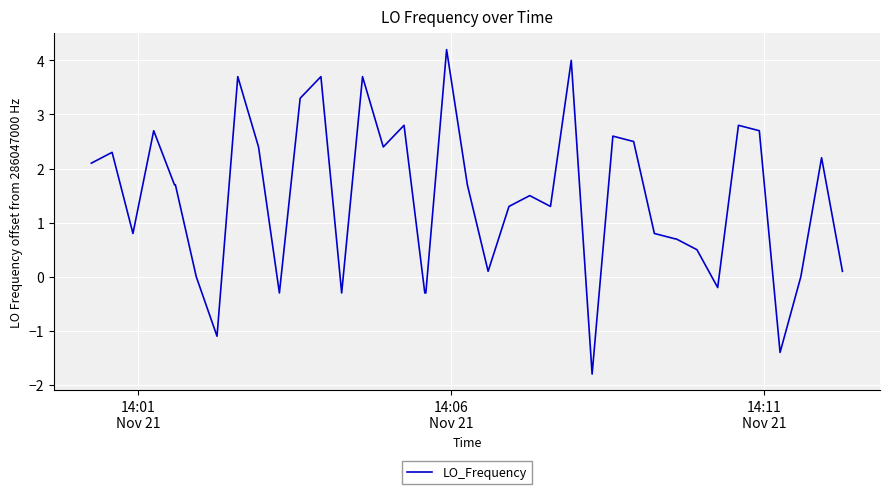

What is the difference between the maximum and minimum values?

6.0